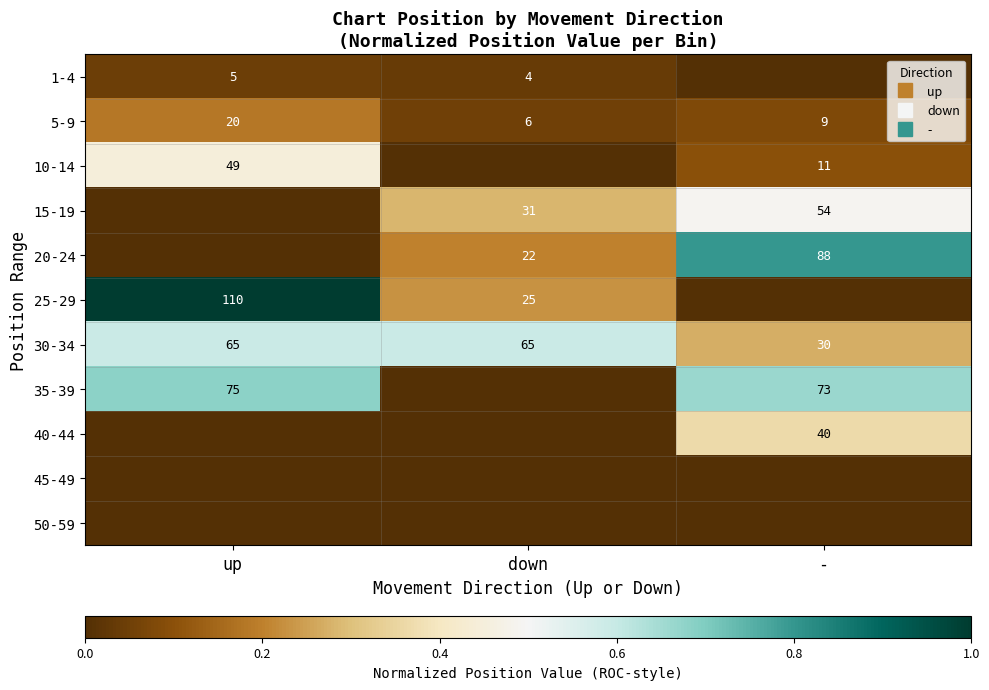

Which series has the largest range (max minus min)?

25-29